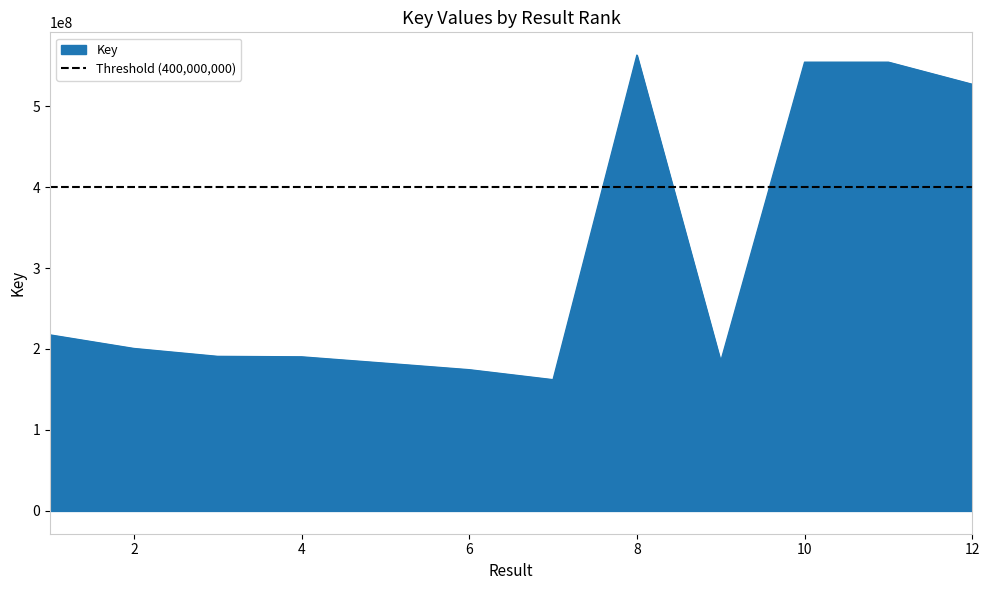

How many points are higher than both their immediate neighbors (excluding endpoints)?

2